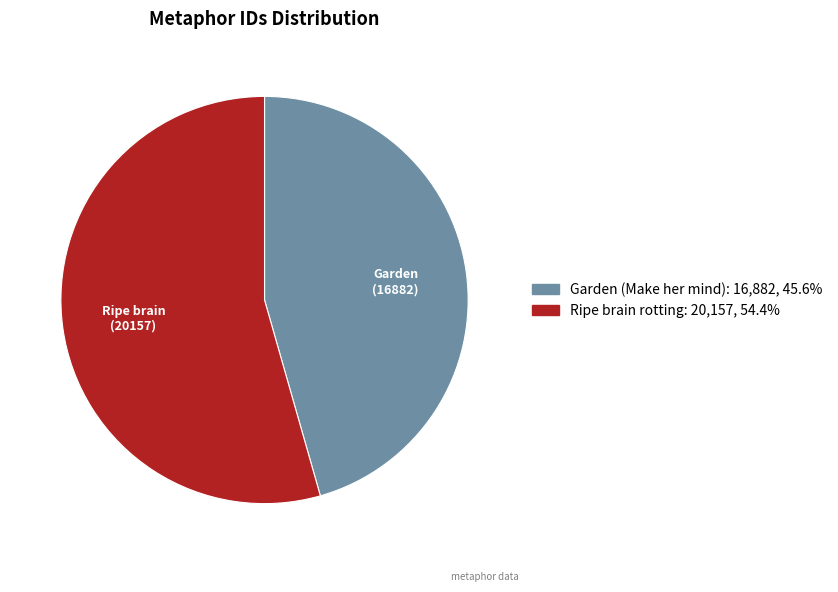

Does Ripe brain rotting represent more than half of the total?

Yes